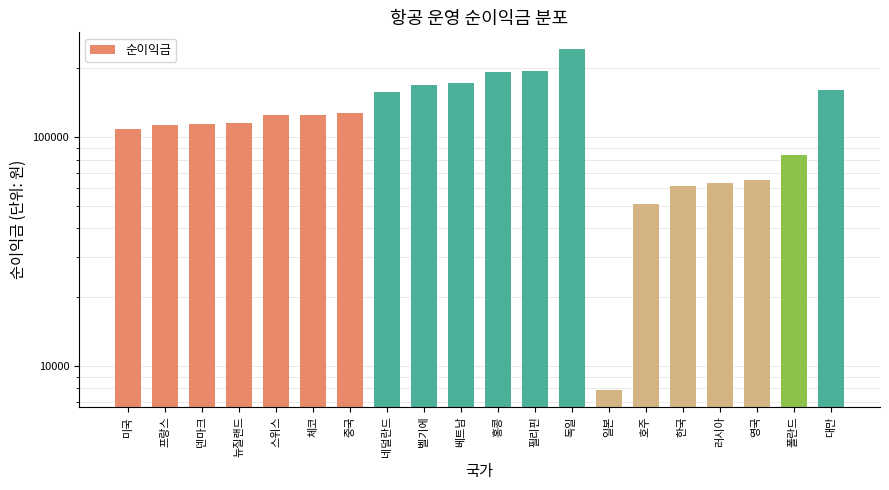

Read the value at 중국, to the nearest 10.

127700